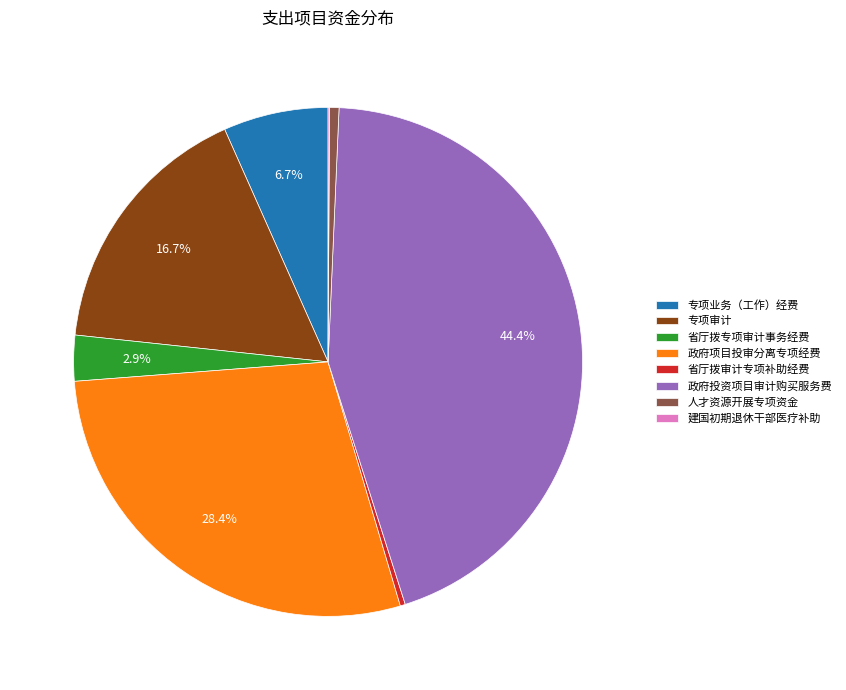

Is it true that 专项审计 is 31% of the pie?

False